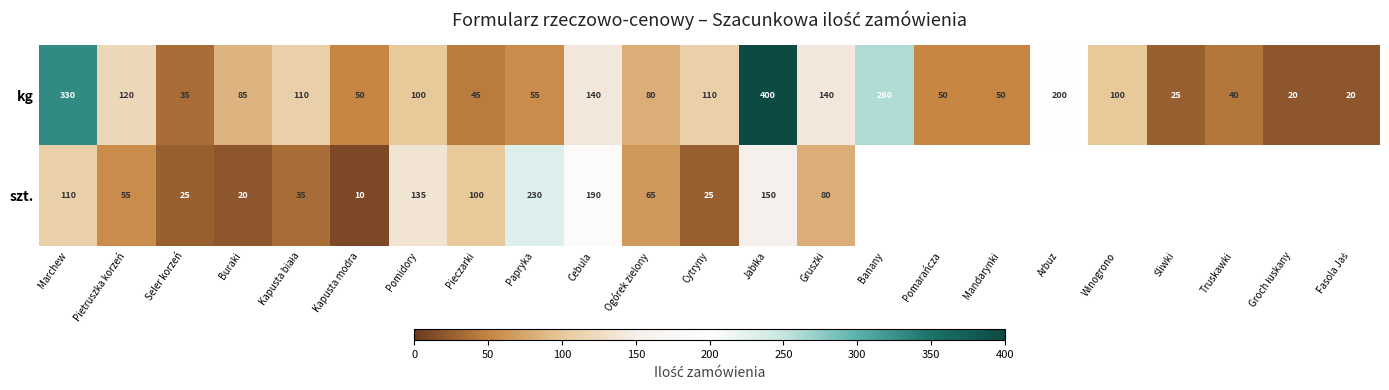

What is the difference between the second highest and second lowest values in the kg series?

310